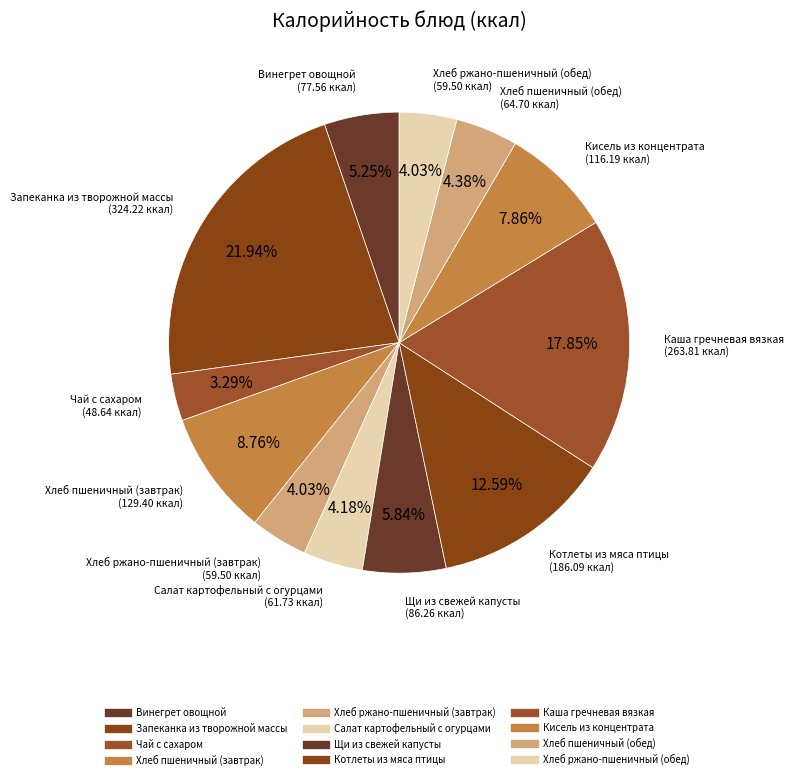

Which category has the smallest portion of the pie?

Чай с сахаром